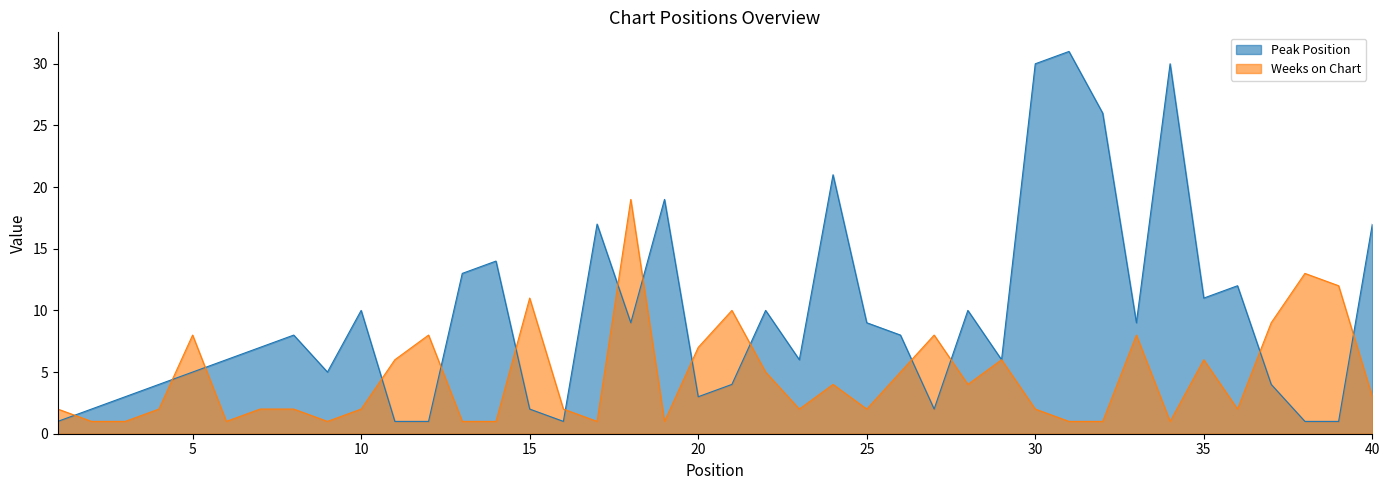

True or false: Weeks on Chart has a value of 5 at 26.

True